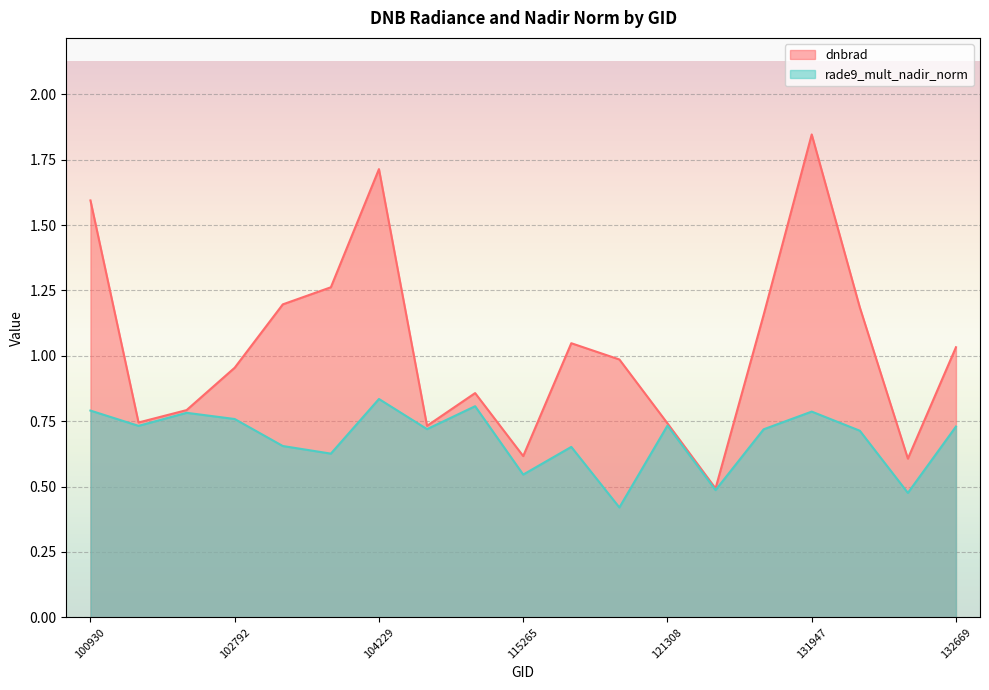

True or false: rade9_mult_nadir_norm and dnbrad intersect in this chart.

False